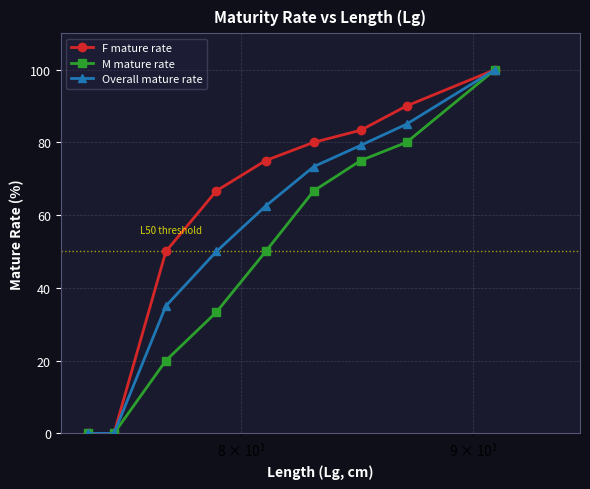

What is the maximum value for Overall mature rate?

100.0